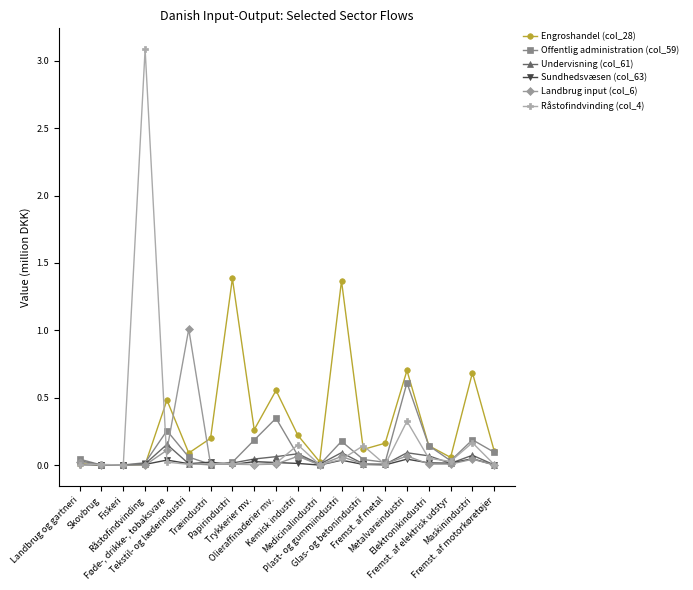

True or false: Undervisning (col_61) and Landbrug input (col_6) cross at least once.

True